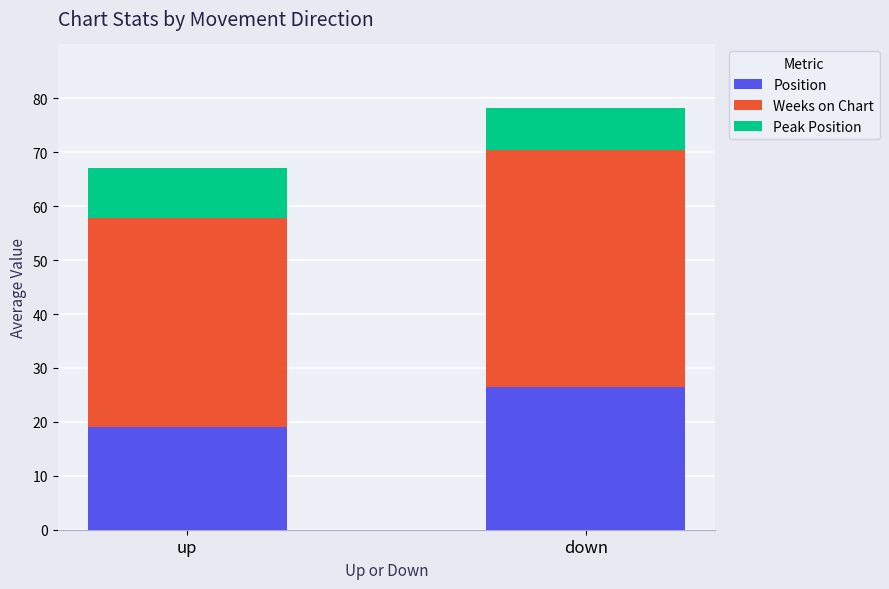

What is the sum of all Position values?

45.5